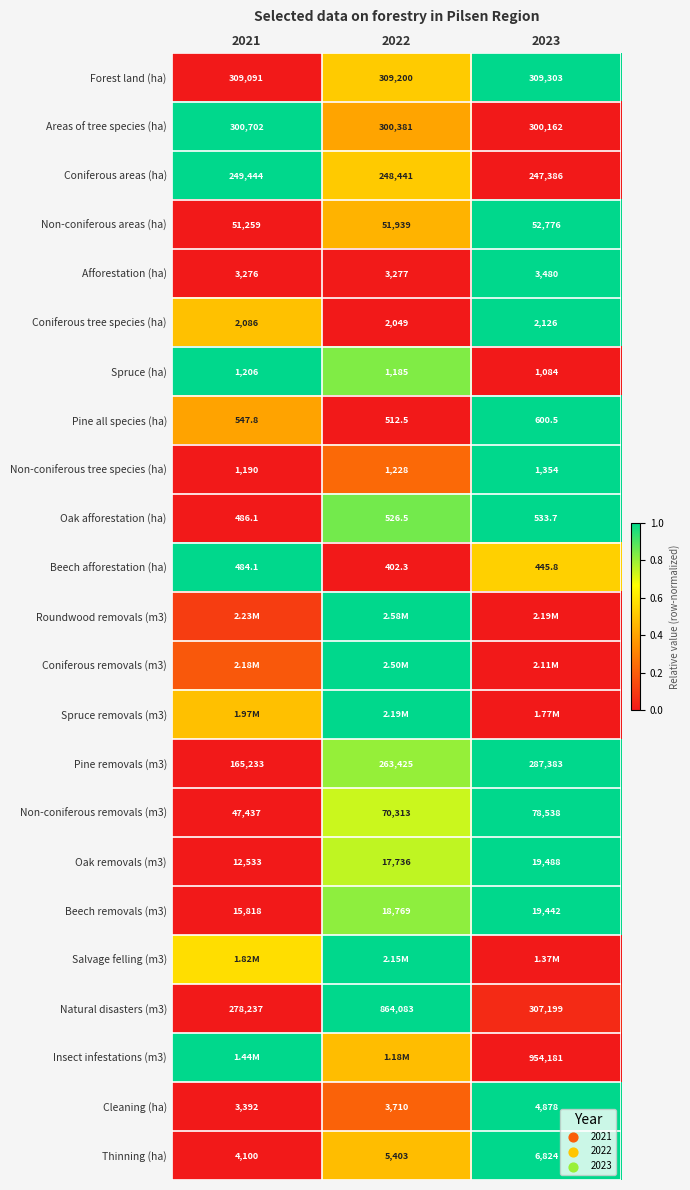

Rank the categories by Natural disasters (m3) value from lowest to highest.

2021, 2023, 2022